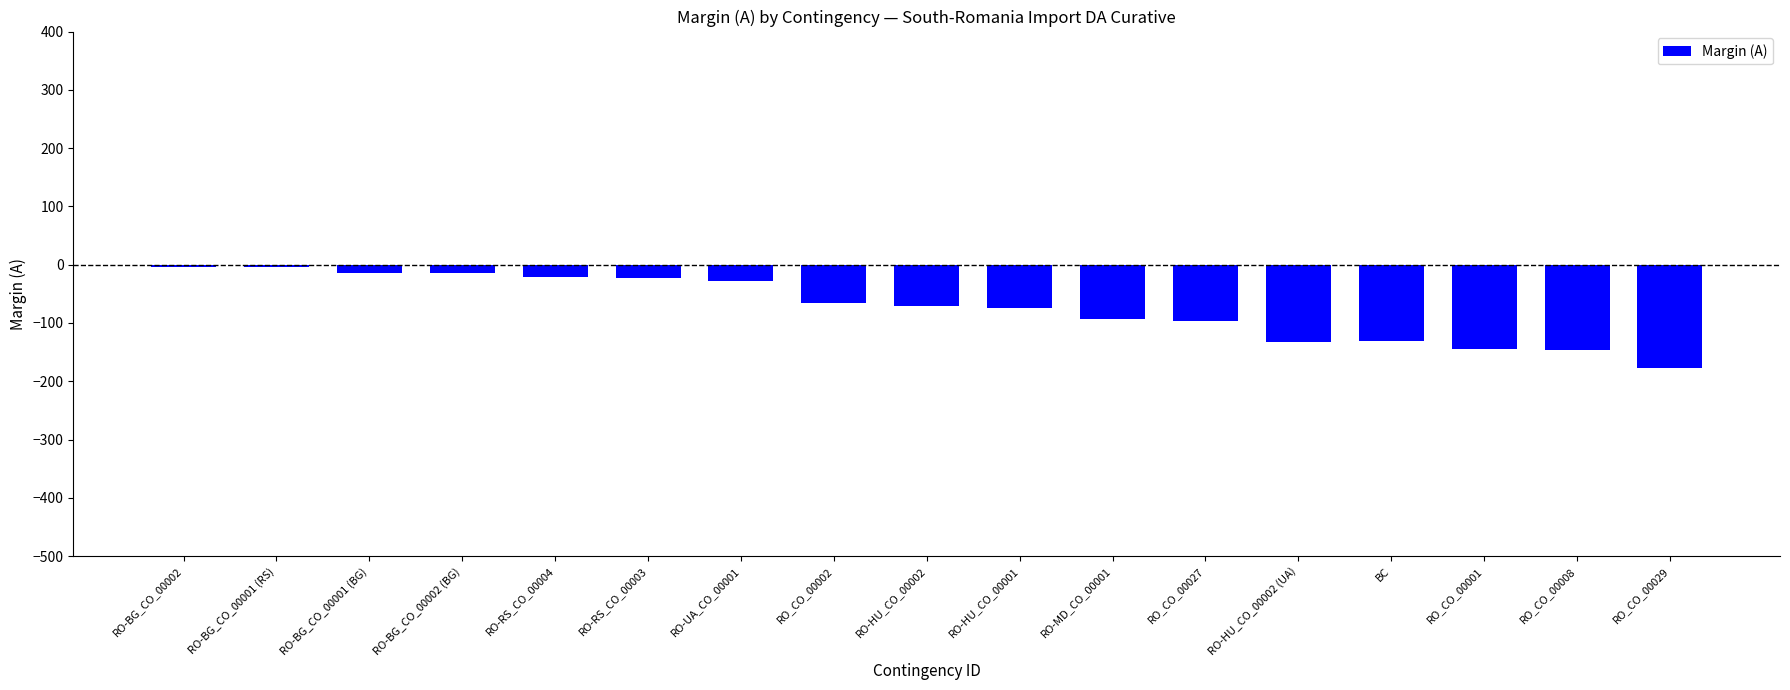

What position from the right is RO_CO_00008?

2